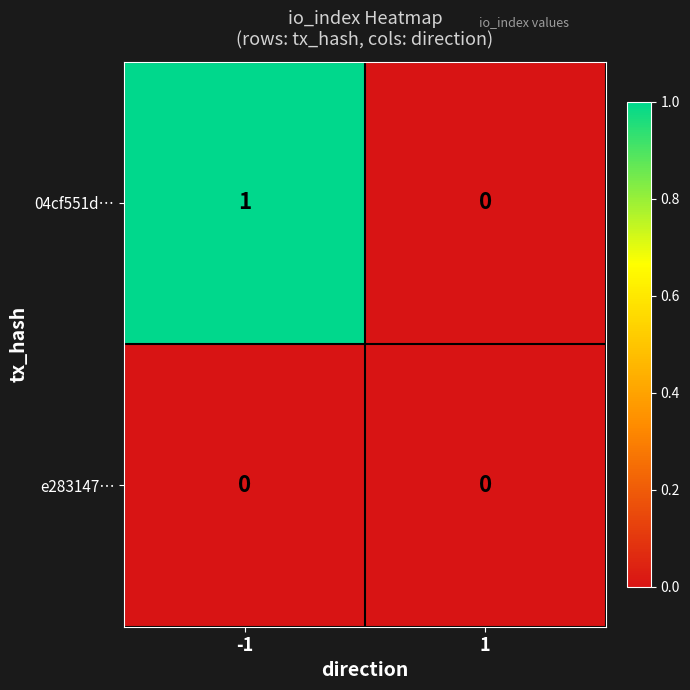

Which series has the largest range (max minus min)?

04cf551d…